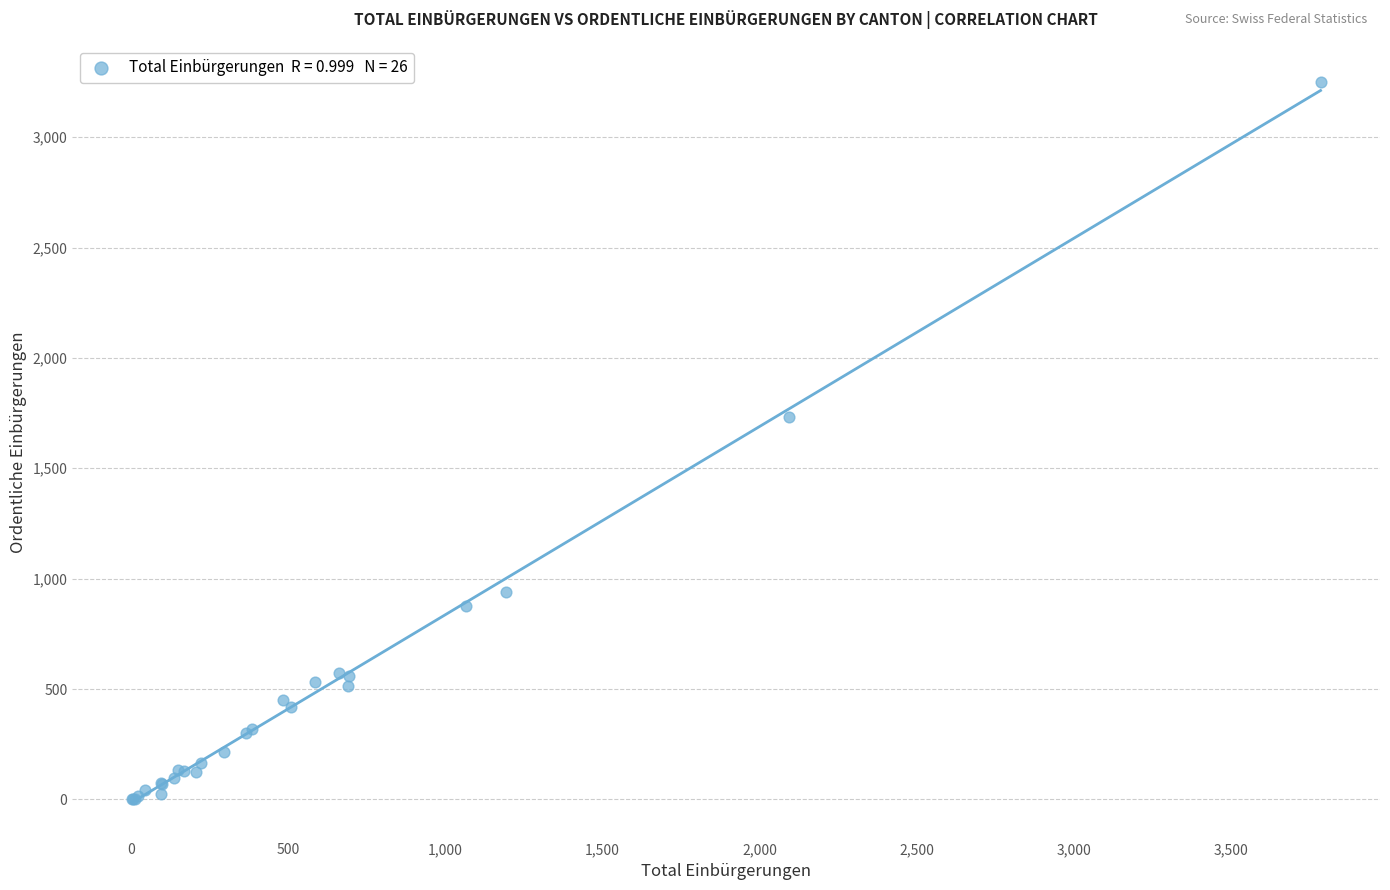

What Y value in the scatter plot is closest to 1626?

1734